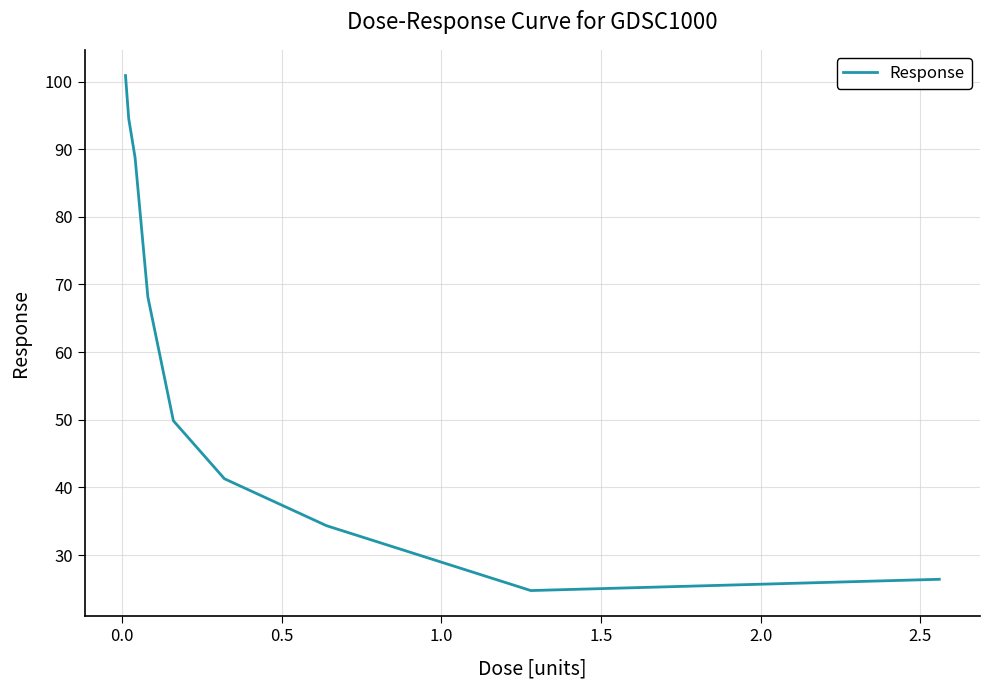

What is the difference between the maximum and minimum values?

76.1